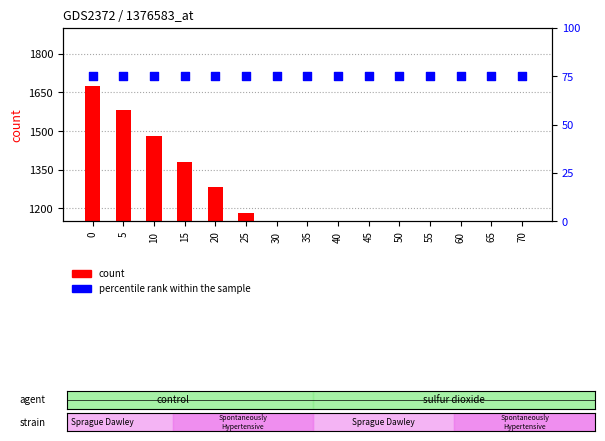

Which series has the largest Y range (max minus min)?

count